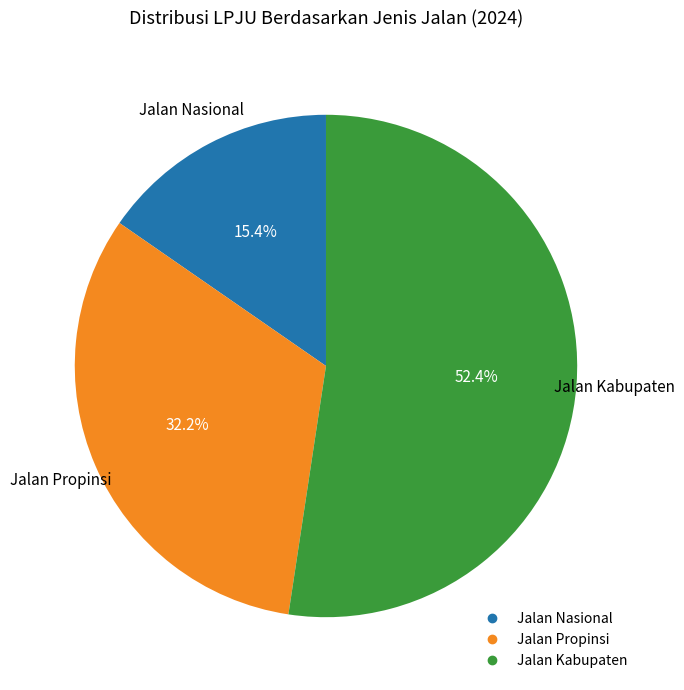

To the nearest percent, what percentage of the pie is Jalan Nasional?

15%